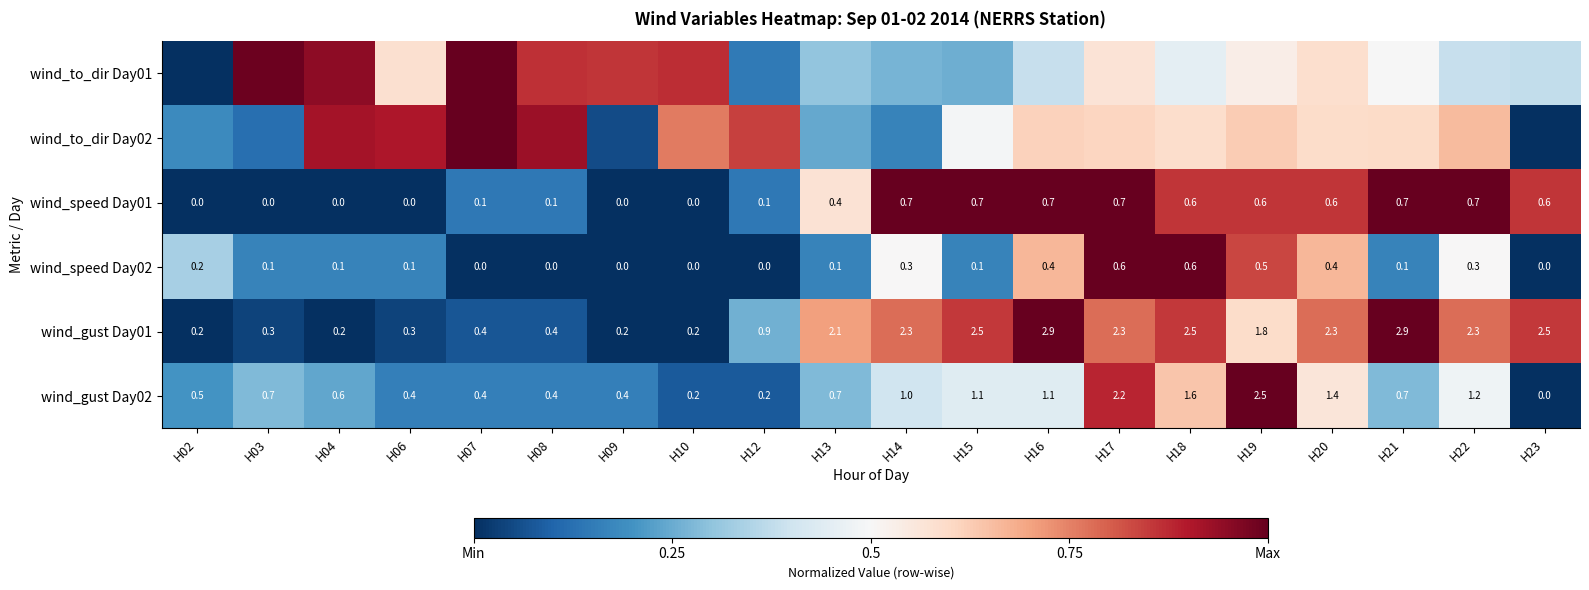

Is the value of wind_speed Day02 at H07 greater than the value of wind_speed Day01 at H13?

No